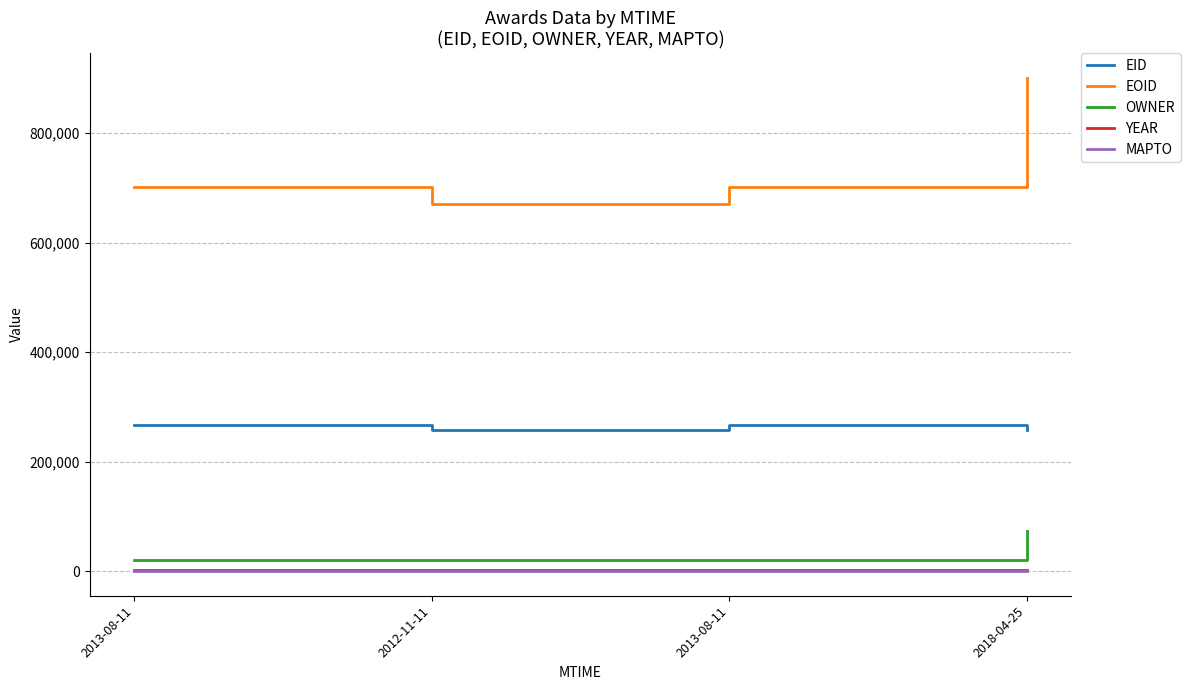

Does the chart display data point markers on the line(s)?

No